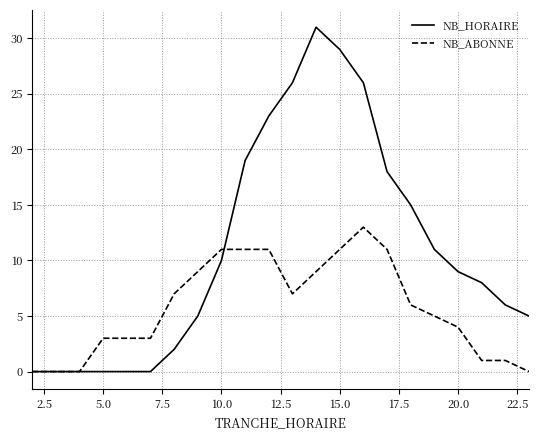

Reading right to left, list all the values displayed in this chart.

NB_HORAIRE: 5	6	8	9	11	15	18	26	29	31	26	23	19	10	5	2	0	0	0	0	0	0
NB_ABONNE: 0	1	1	4	5	6	11	13	11	9	7	11	11	11	9	7	3	3	3	0	0	0